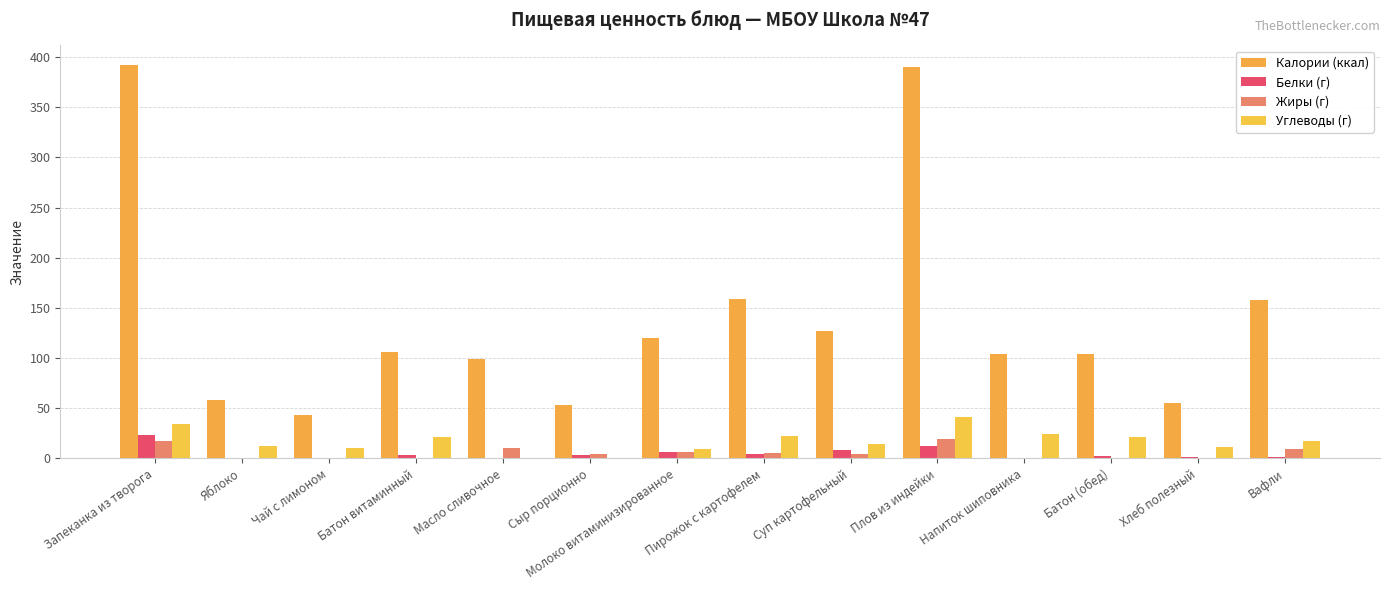

What is the difference between the Углеводы (г) values at Вафли and Напиток шиповника?

7.3